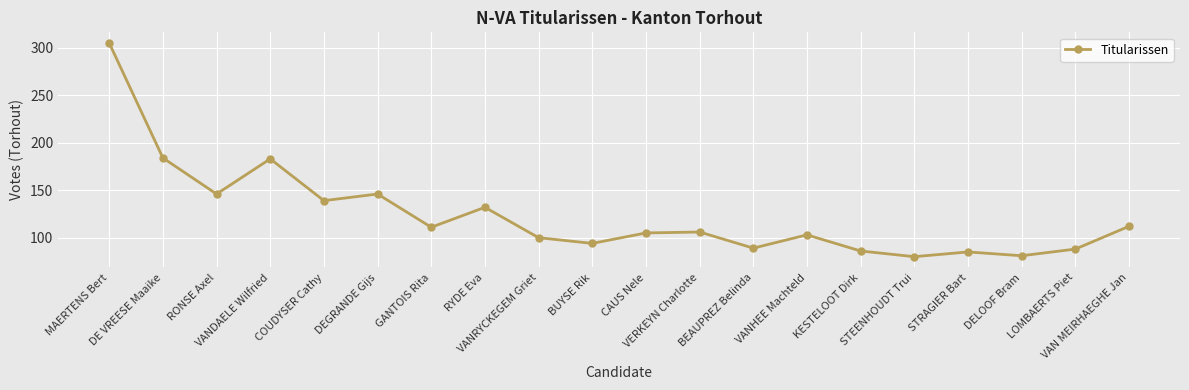

What is the approximate value at VERKEYN Charlotte, to the nearest 5?

105